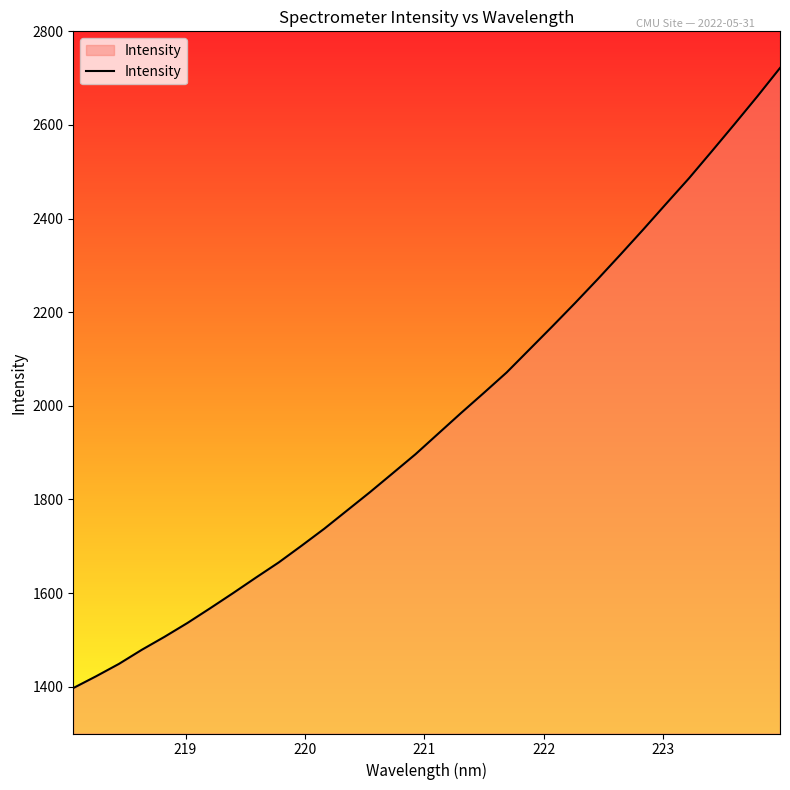

What is the smallest value displayed?

1397.1